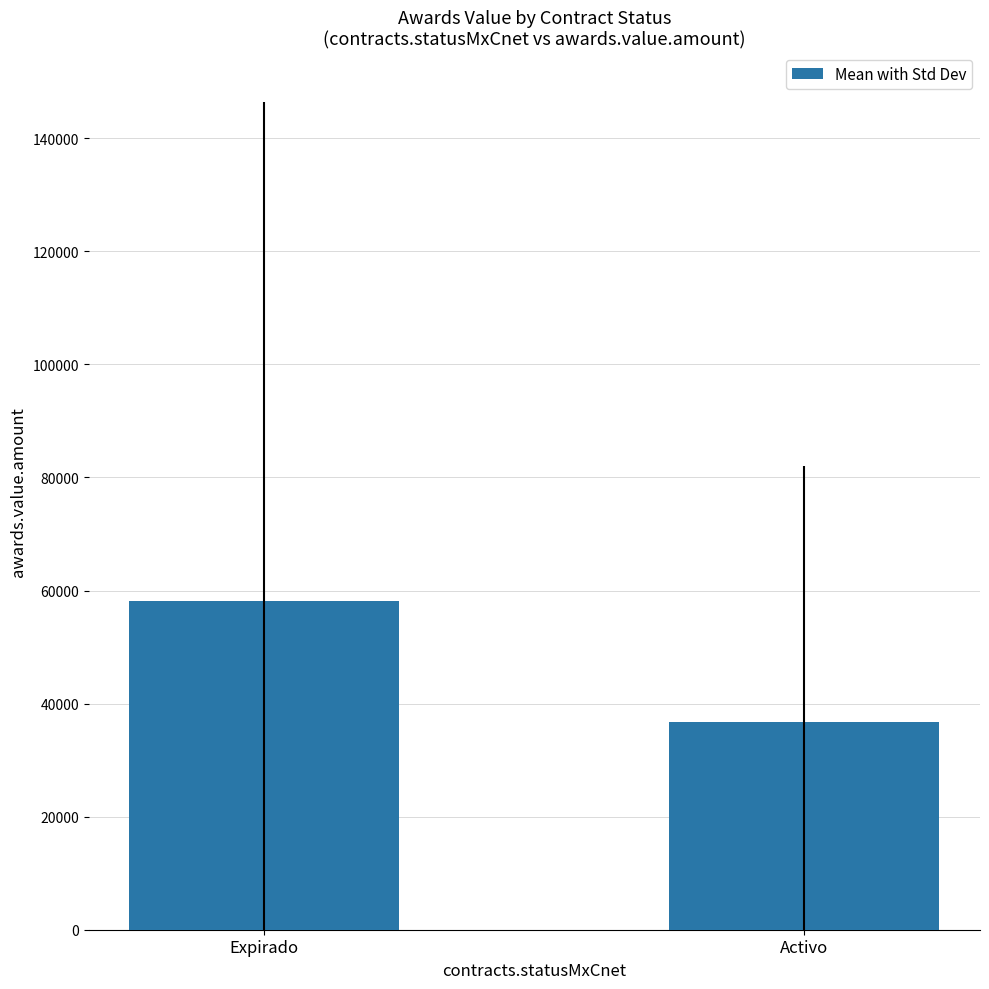

What is the smallest value displayed?

36739.7